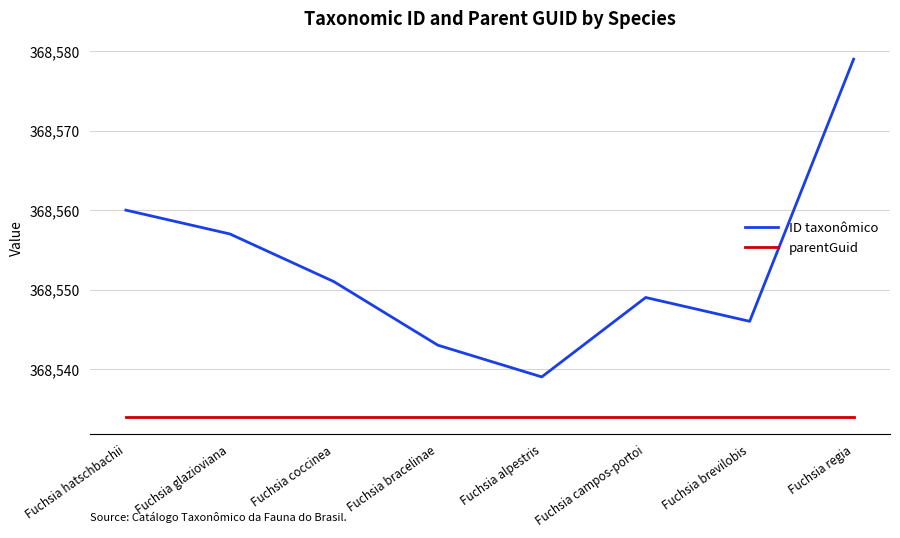

Is it true that parentGuid equals 572375 at Fuchsia coccinea?

False